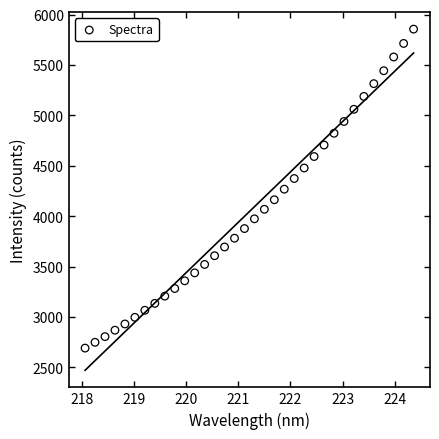

What is the range of X values (max minus min)?

6.3